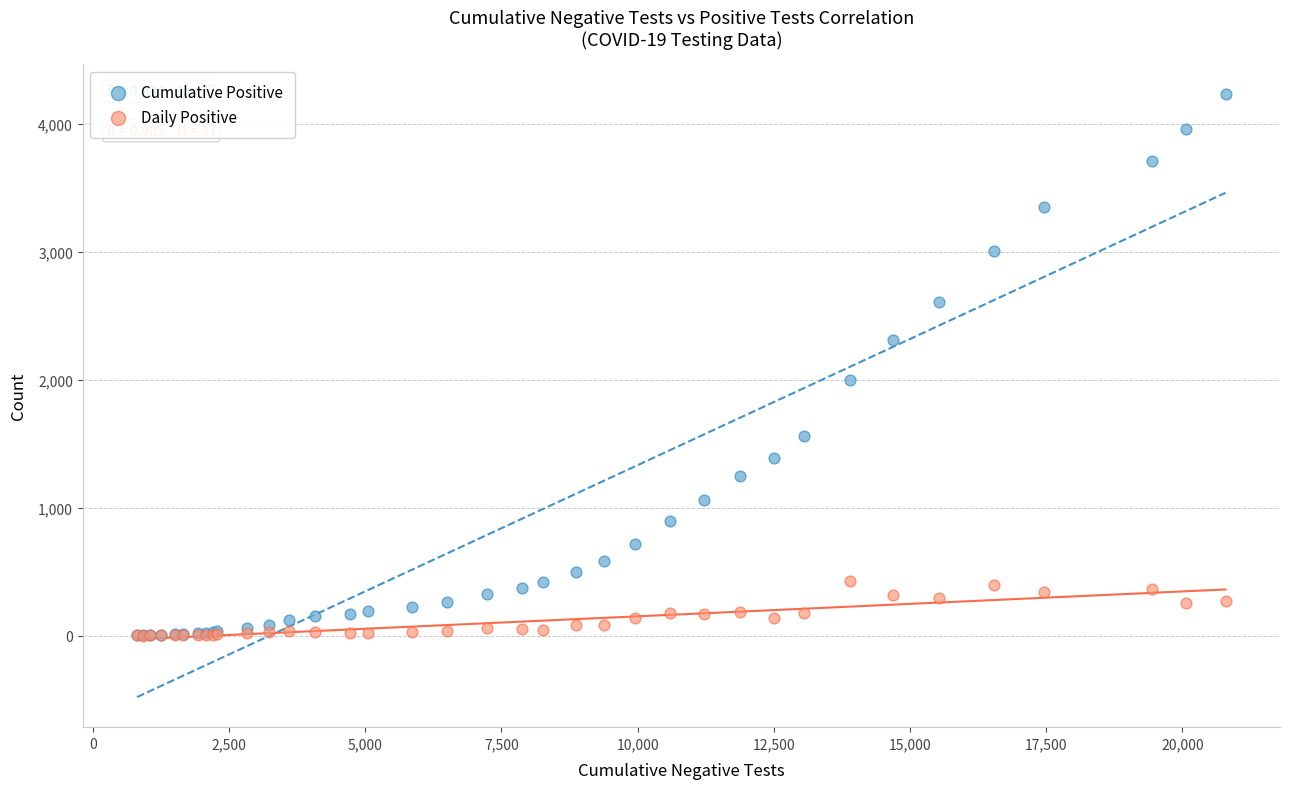

Across all series, what Y value is closest to 2114?

1993